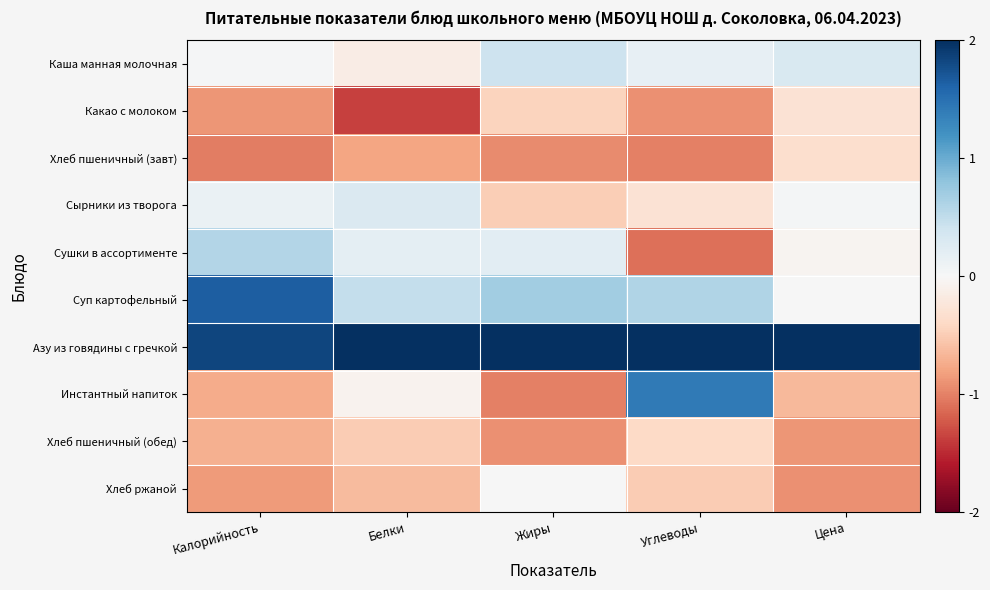

Reading left to right, extract all data points from this chart.

Каша манная молочная: Калорийность=0.0	Белки=-0.1	Жиры=0.4	Углеводы=0.2	Цена=0.3
Какао с молоком: Калорийность=-0.9	Белки=-1.4	Жиры=-0.5	Углеводы=-0.9	Цена=-0.3
Хлеб пшеничный (завт): Калорийность=-1.0	Белки=-0.8	Жиры=-0.9	Углеводы=-1.0	Цена=-0.3
Сырники из творога: Калорийность=0.1	Белки=0.3	Жиры=-0.5	Углеводы=-0.3	Цена=0.0
Сушки в ассортименте: Калорийность=0.6	Белки=0.2	Жиры=0.2	Углеводы=-1.1	Цена=-0.1
Суп картофельный: Калорийность=1.6	Белки=0.5	Жиры=0.7	Углеводы=0.6	Цена=0.0
Азу из говядины с гречкой: Калорийность=1.8	Белки=2.5	Жиры=2.5	Углеводы=2.0	Цена=2.8
Инстантный напиток: Калорийность=-0.7	Белки=-0.1	Жиры=-1.0	Углеводы=1.4	Цена=-0.7
Хлеб пшеничный (обед): Калорийность=-0.7	Белки=-0.5	Жиры=-0.9	Углеводы=-0.4	Цена=-0.9
Хлеб ржаной: Калорийность=-0.9	Белки=-0.6	Жиры=0.0	Углеводы=-0.5	Цена=-0.9